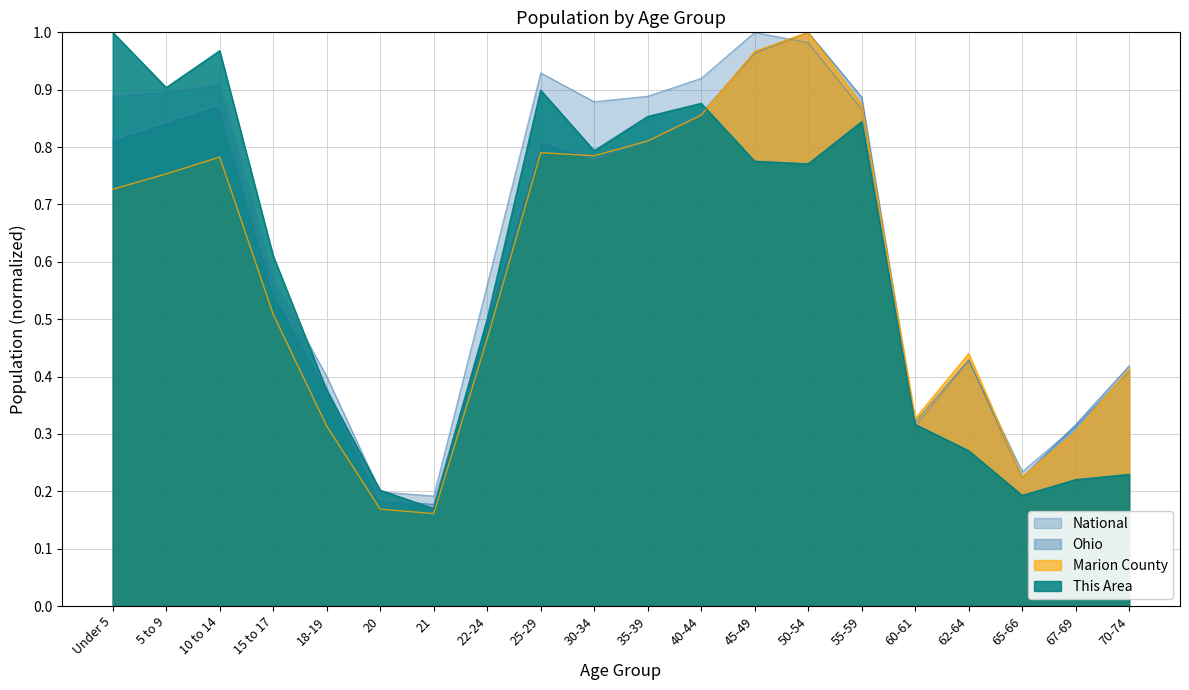

At 10 to 14, list the series in order from largest to smallest.

This Area, National, Ohio, Marion County